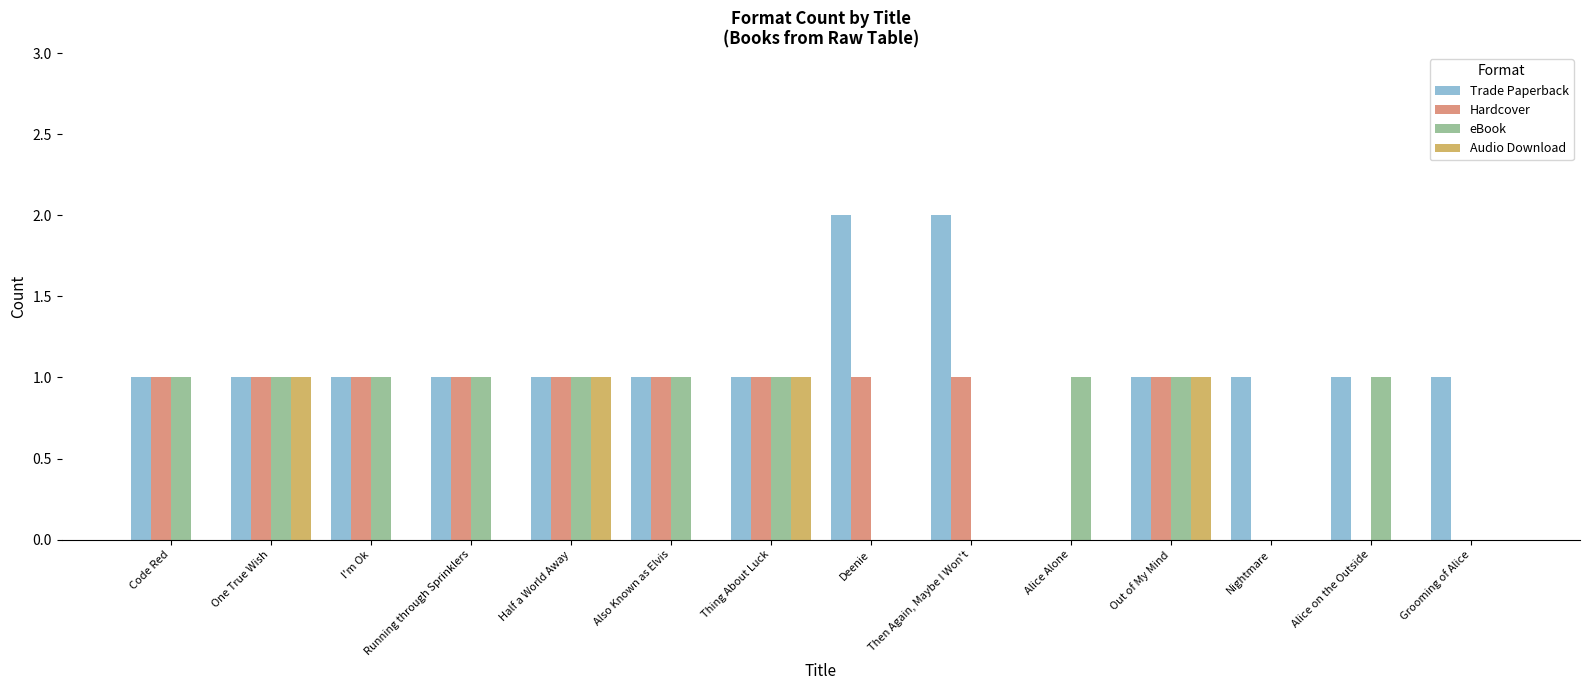

How many distinct data groups are displayed?

4